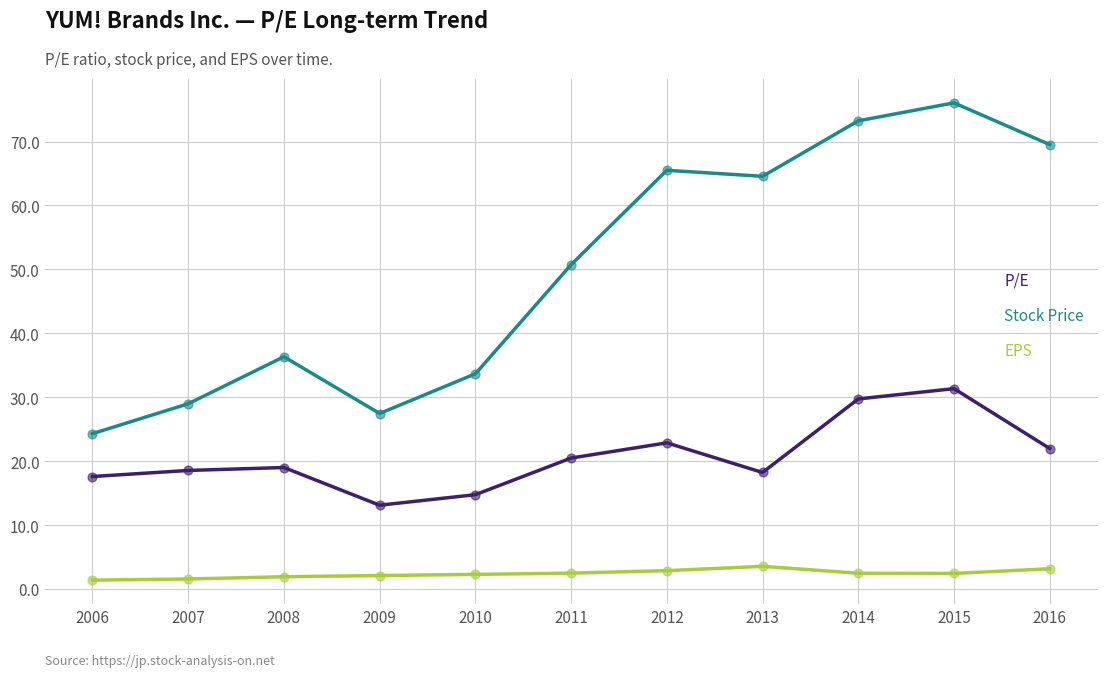

Which series changed the most between 2008 and 2009?

Stock Price